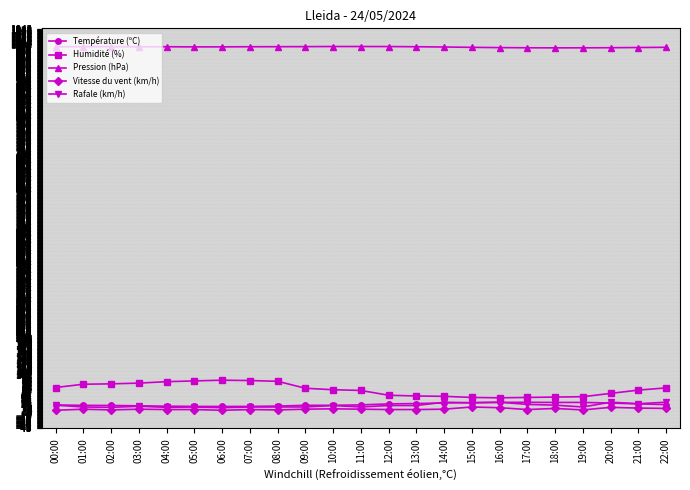

True or false: Rafale (km/h) has more than 2 points higher than both neighbors.

True